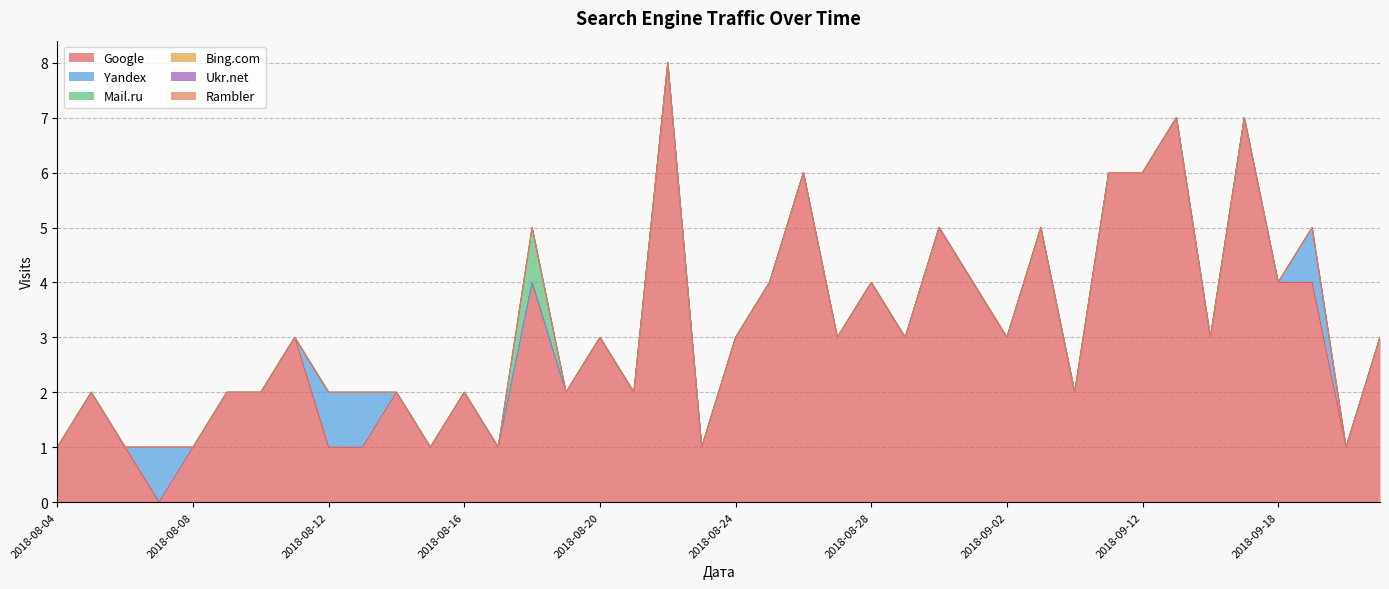

Reading left to right, what are all the values shown in this chart?

Google: 1	2	1	0	1	2	2	3	1	1	2	1	2	1	4	2	3	2	8	1	3	4	6	3	4	3	5	4	3	5	2	6	6	7	3	7	4	4	1	3
Yandex: 0	0	0	1	0	0	0	0	1	1	0	0	0	0	0	0	0	0	0	0	0	0	0	0	0	0	0	0	0	0	0	0	0	0	0	0	0	1	0	0
Mail.ru: 0	0	0	0	0	0	0	0	0	0	0	0	0	0	1	0	0	0	0	0	0	0	0	0	0	0	0	0	0	0	0	0	0	0	0	0	0	0	0	0
Bing.com: 0	0	0	0	0	0	0	0	0	0	0	0	0	0	0	0	0	0	0	0	0	0	0	0	0	0	0	0	0	0	0	0	0	0	0	0	0	0	0	0
Ukr.net: 0	0	0	0	0	0	0	0	0	0	0	0	0	0	0	0	0	0	0	0	0	0	0	0	0	0	0	0	0	0	0	0	0	0	0	0	0	0	0	0
Rambler: 0	0	0	0	0	0	0	0	0	0	0	0	0	0	0	0	0	0	0	0	0	0	0	0	0	0	0	0	0	0	0	0	0	0	0	0	0	0	0	0